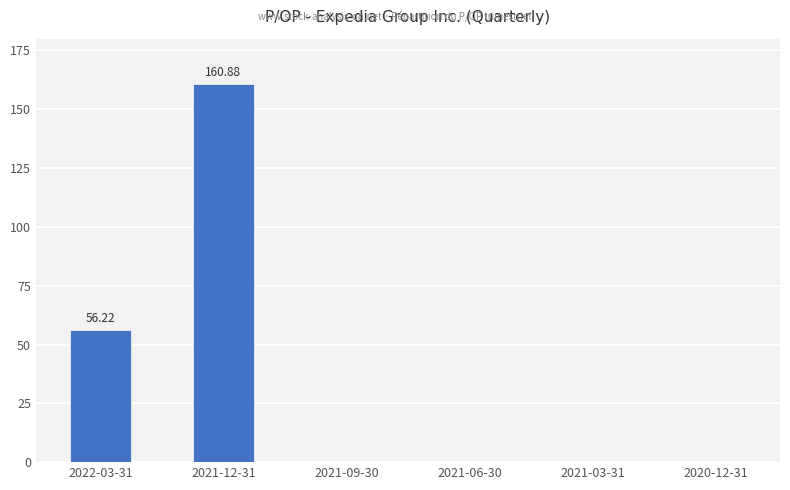

Reading left to right, what are all the values shown in this chart?

2022-03-31=56.2	2021-12-31=160.9	2021-09-30=0.0	2021-06-30=0.0	2021-03-31=0.0	2020-12-31=0.0